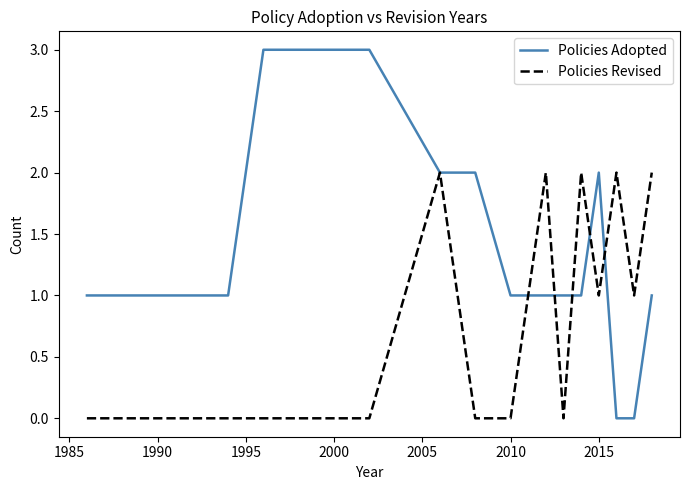

What is the maximum value shown in the chart?

3